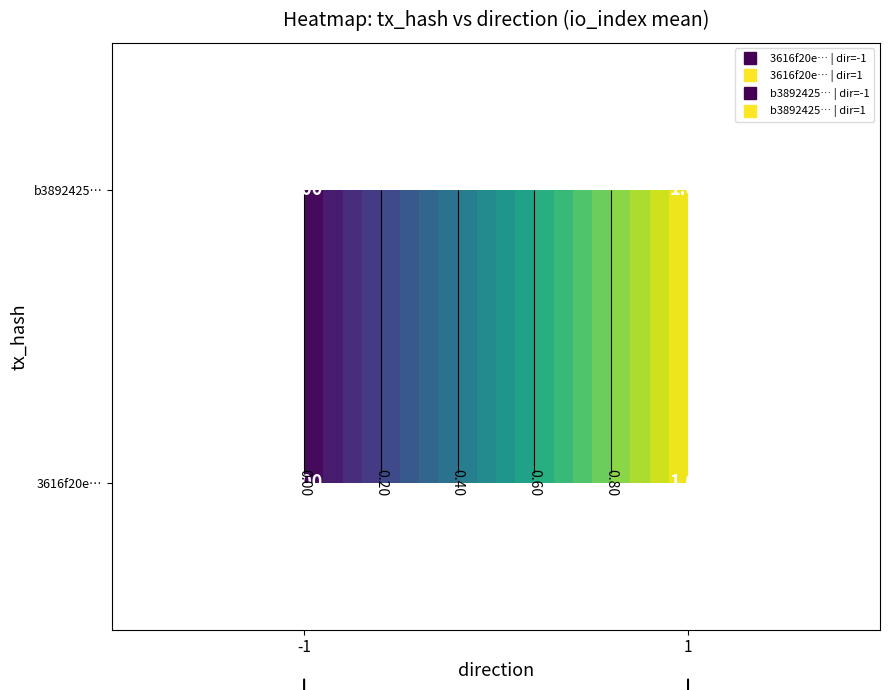

Which series has the widest spread of values?

3616f20e…